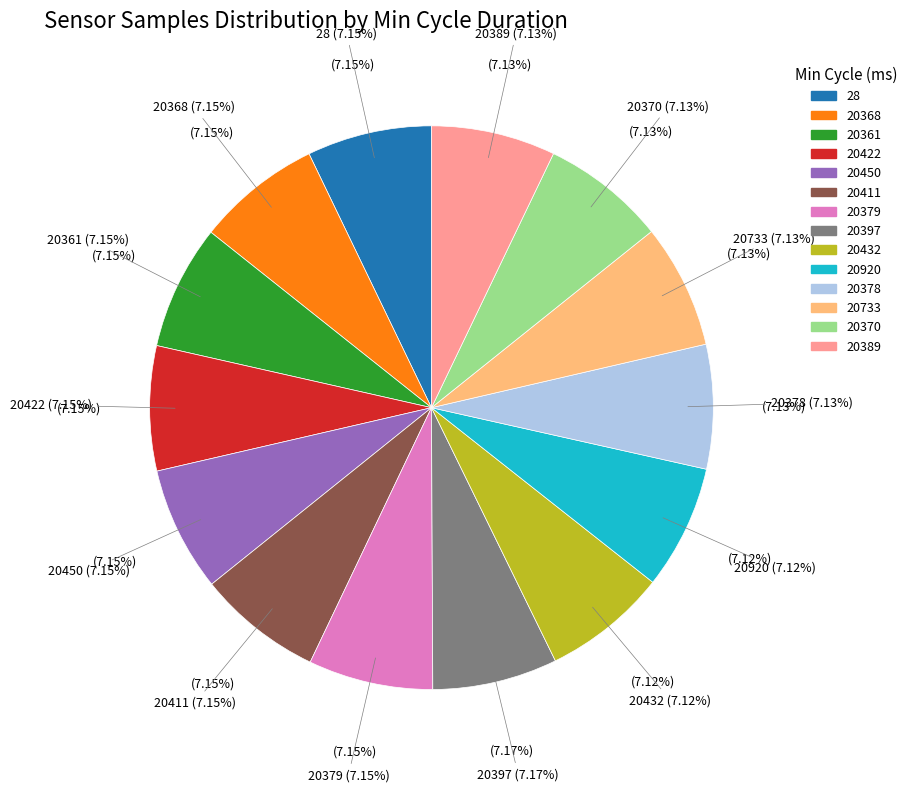

The 20432 slice represents 21% of the pie. True or false?

False